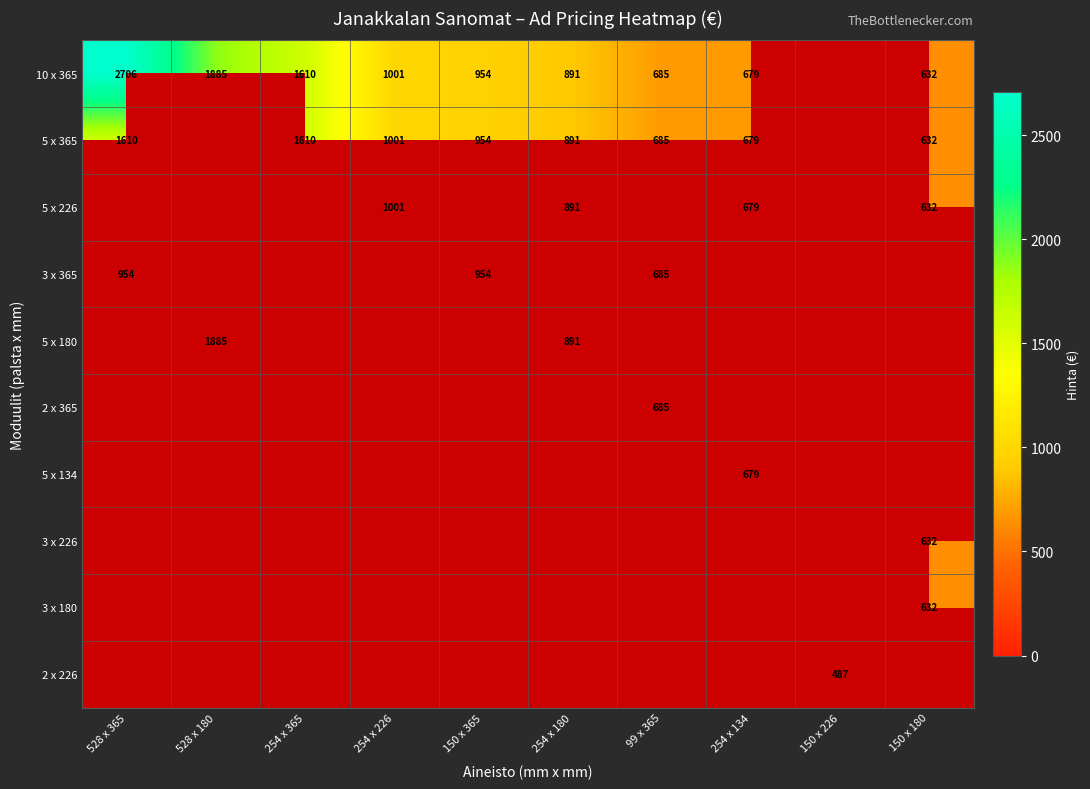

True or false: 5 x 365 has a value of 1610 at 254 x 365.

True